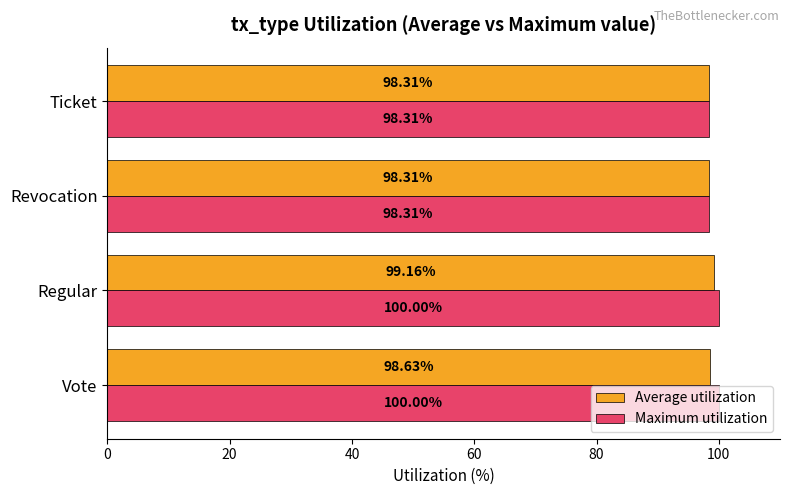

What is the sum of all Maximum utilization values?

396.6